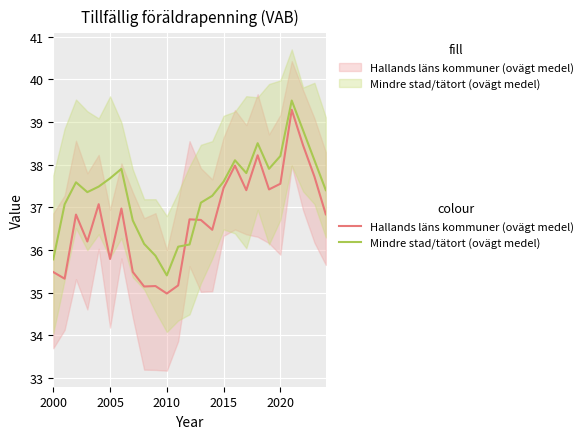

Is the value of Hallands läns kommuner (ovägt medel) at 13 greater than the value of Mindre stad/tätort (ovägt medel) at 8?

Yes